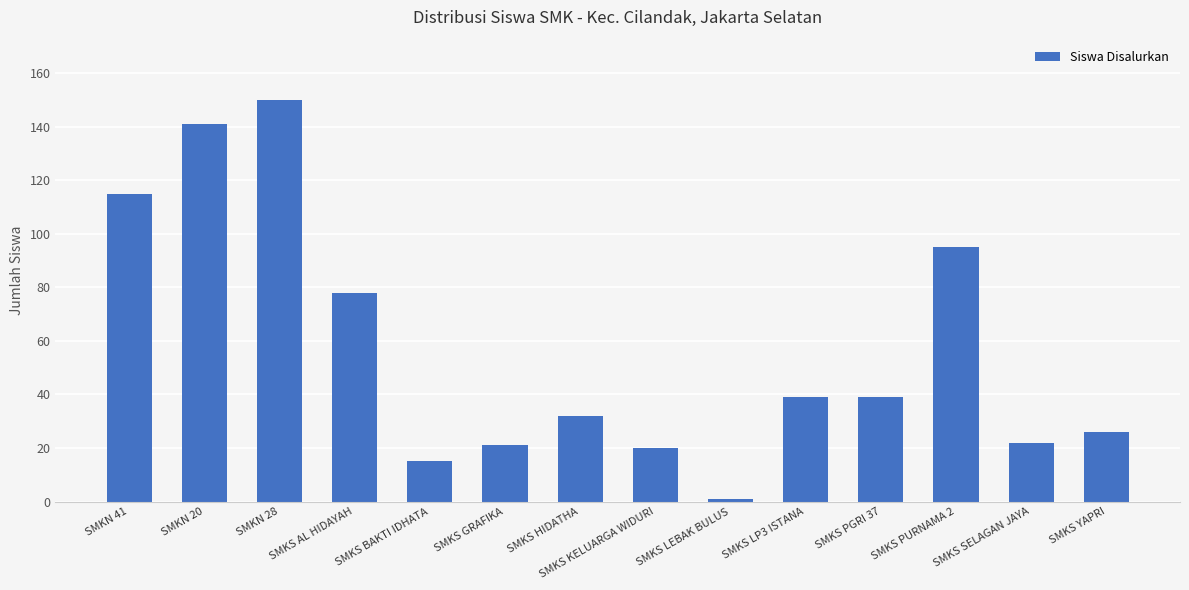

What is the difference between the values at SMKS AL HIDAYAH and SMKN 20?

63